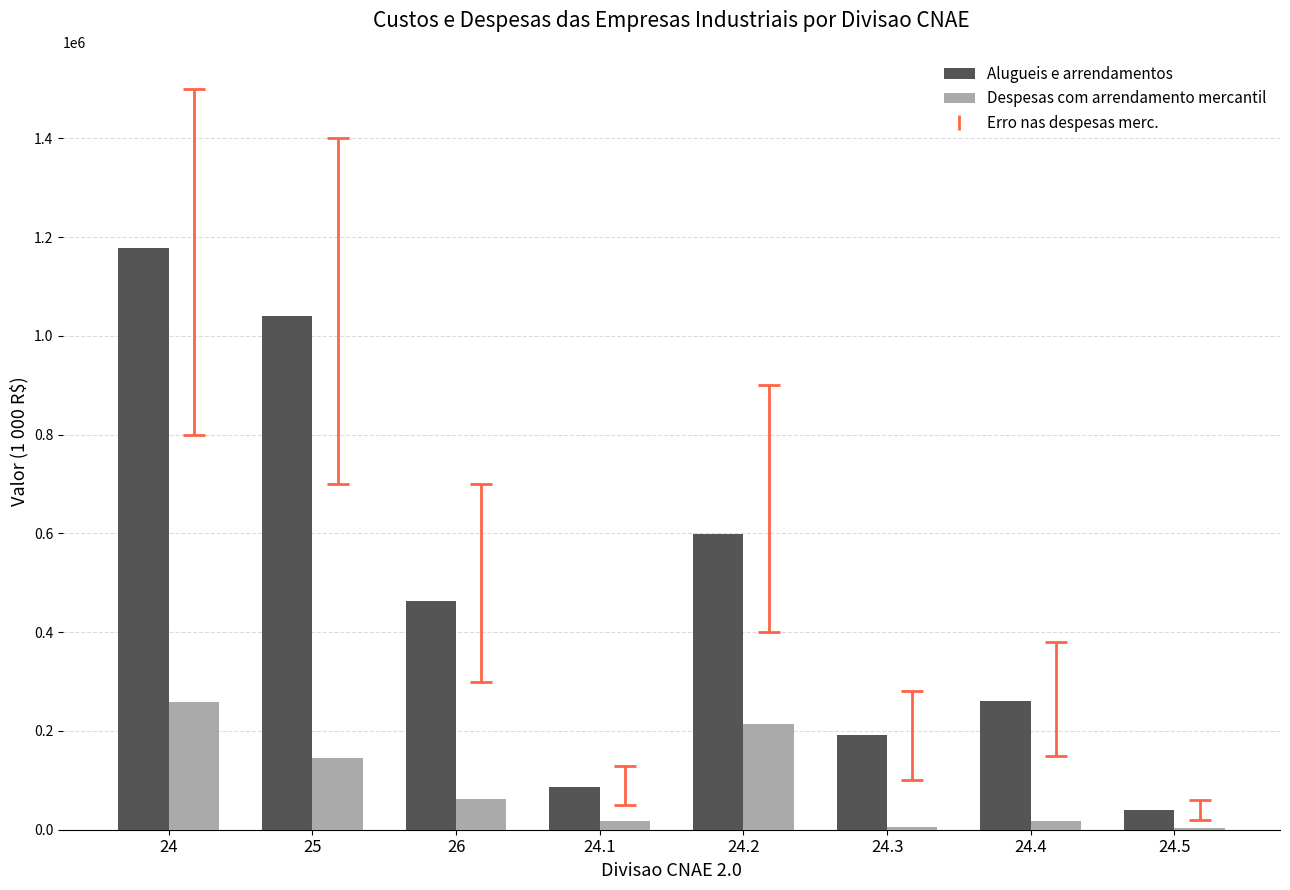

The Despesas com arrendamento mercantil series shows 4160 at 24.5. True or false?

True